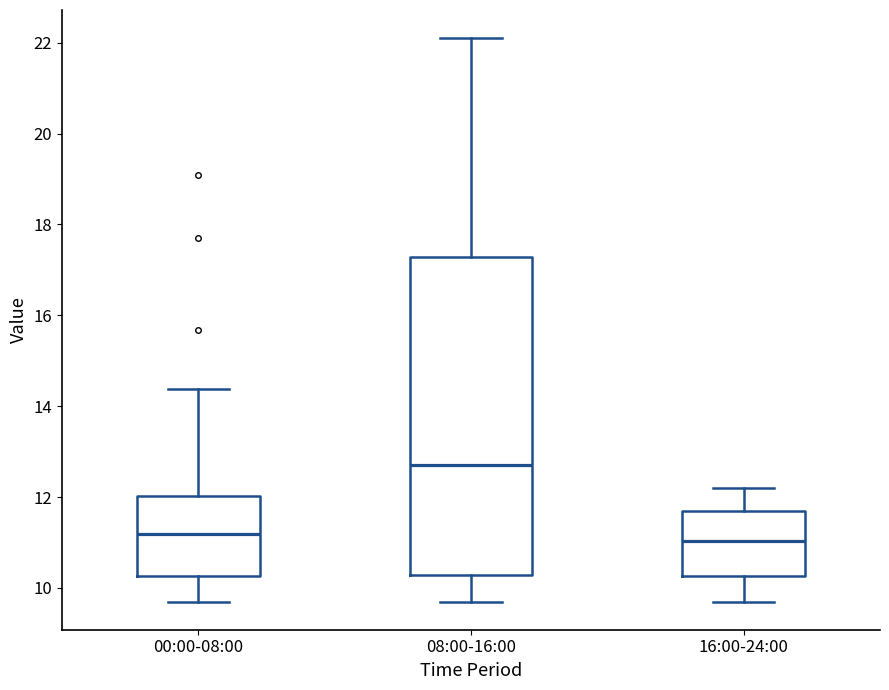

Reading left to right, transcribe this box plot: for each box, give where its median line is, the range the box spans, and where its two whiskers end, as read against the y-axis. The values are not printed on the chart, so give them approximately, as read against the axis.

00:00-08:00: median 11.2, box 10.2 to 12.0, whiskers 9.8 to 14.4
08:00-16:00: median 12.8, box 10.2 to 17.2, whiskers 9.8 to 22.2
16:00-24:00: median 11.0, box 10.2 to 11.8, whiskers 9.8 to 12.2